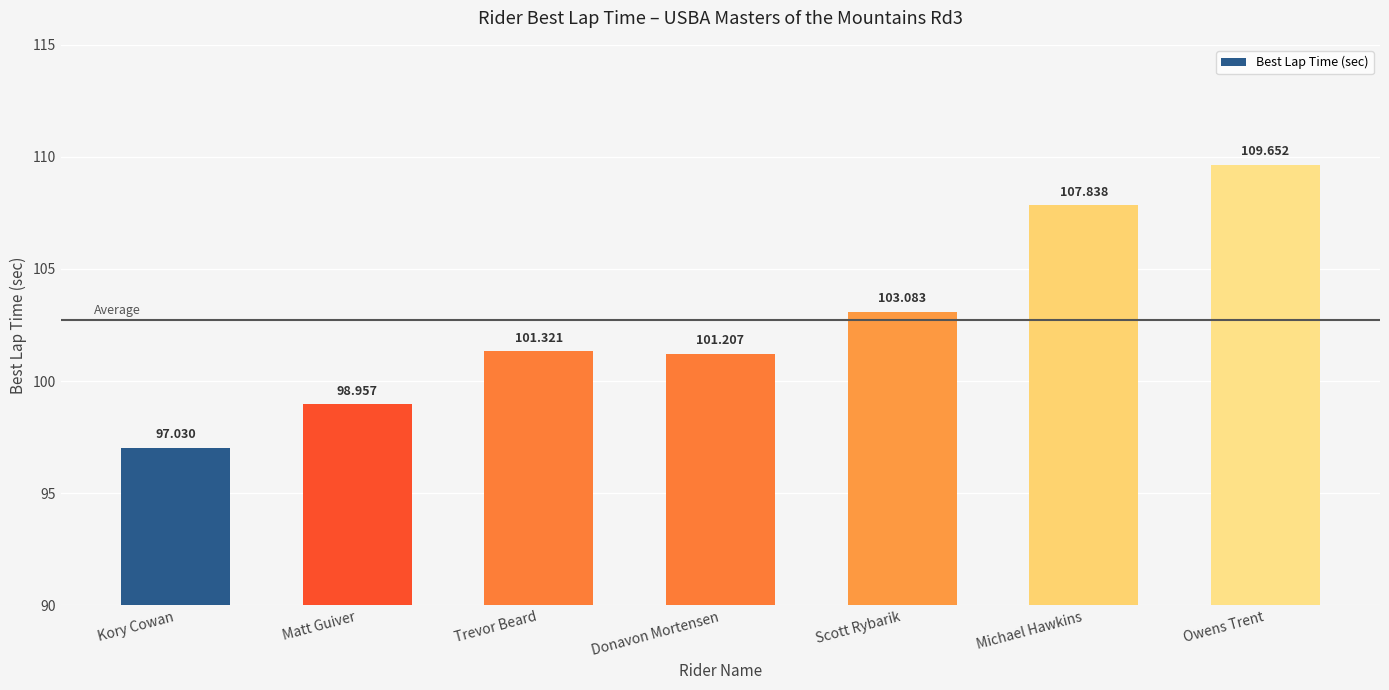

Which has a higher value, Trevor Beard or Scott Rybarik?

Scott Rybarik